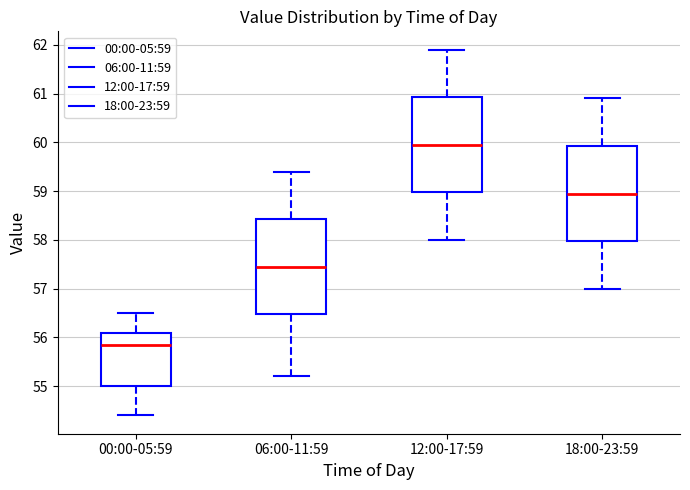

Which box has the highest median line?

12:00-17:59